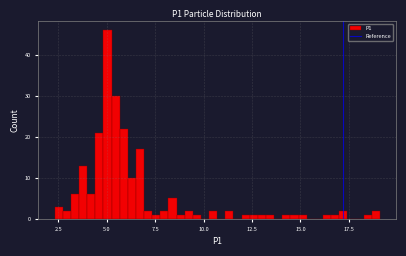

Around what value on the x-axis is the tallest bar? Give the approximate position of its centre, as read against the axis.

5.0